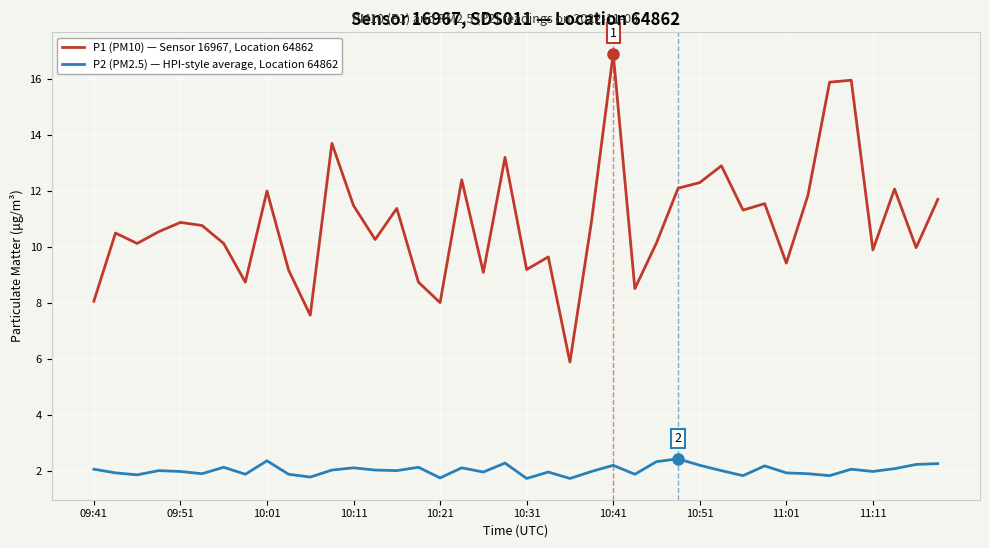

True or false: P2 (PM2.5) — HPI-style average, Location 64862 has more than 2 interior local peaks.

True